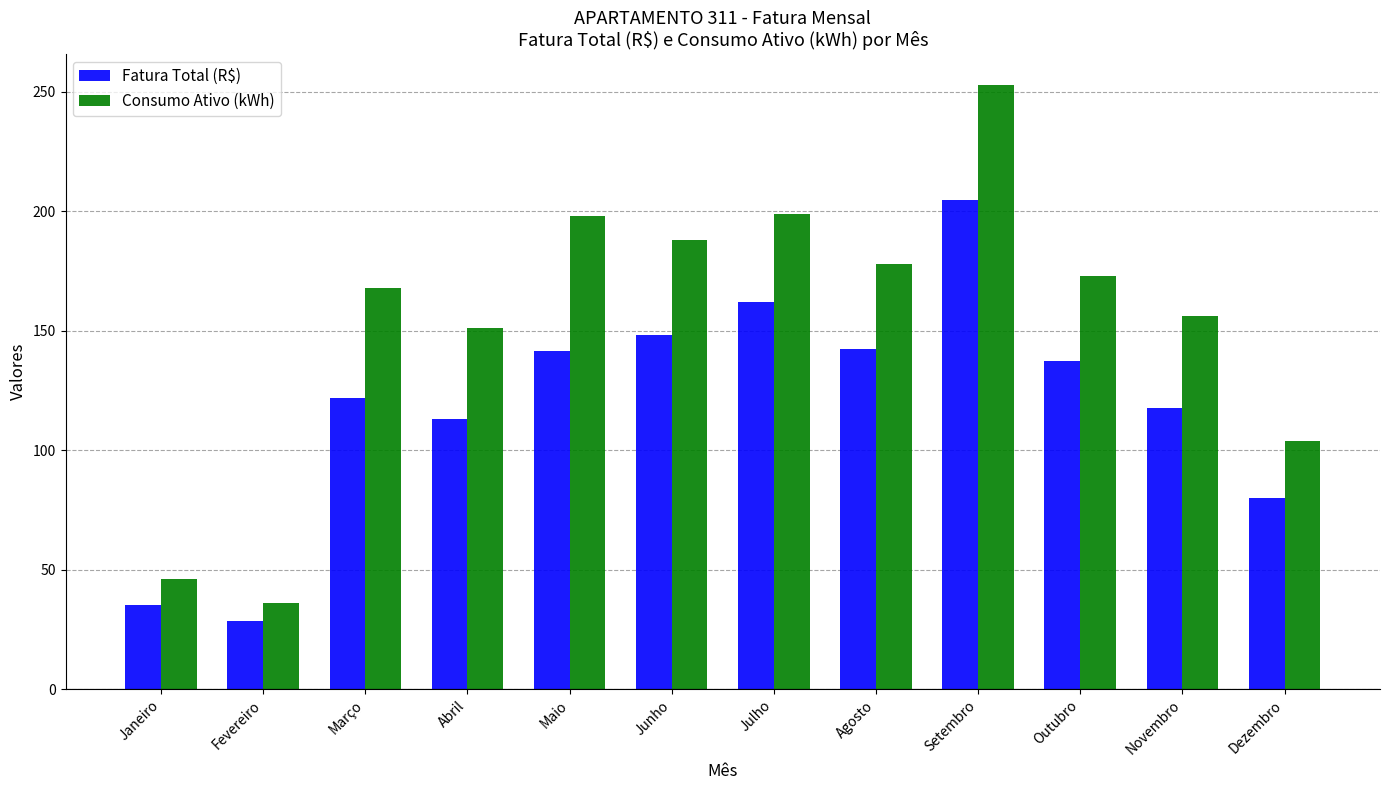

List the series in order of their overall mean, highest first.

Consumo Ativo (kWh), Fatura Total (R$)